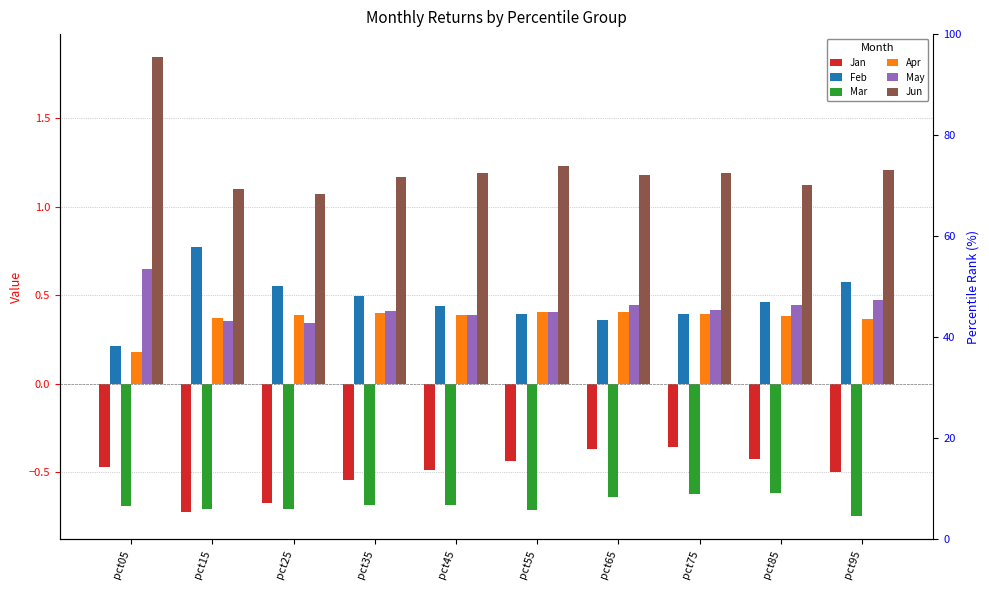

How many categories are shown in the chart?

10